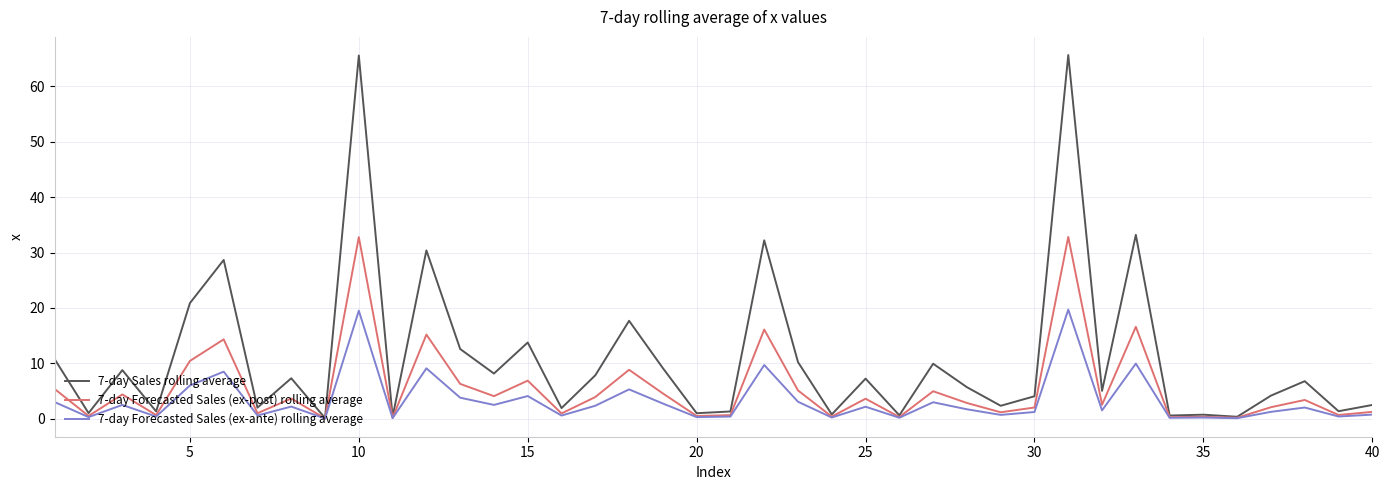

What is the highest value of the 7-day Forecasted Sales (ex-post) rolling average series?

32.8